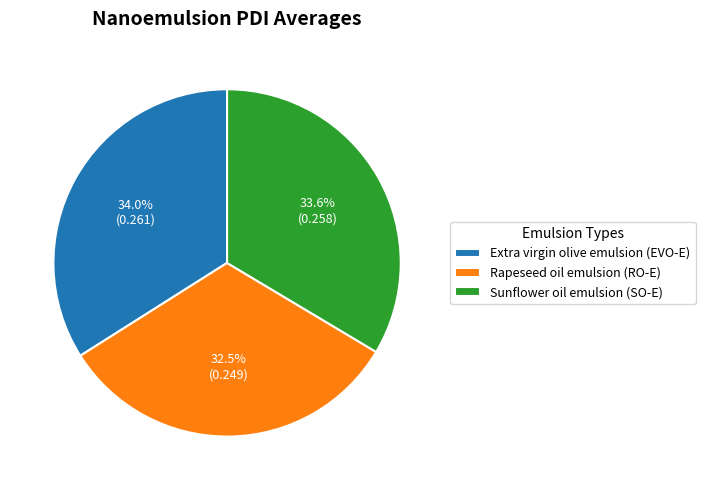

Combined, what portion of the pie is Extra virgin olive emulsion (EVO-E) and Sunflower oil emulsion (SO-E)?

67.5%